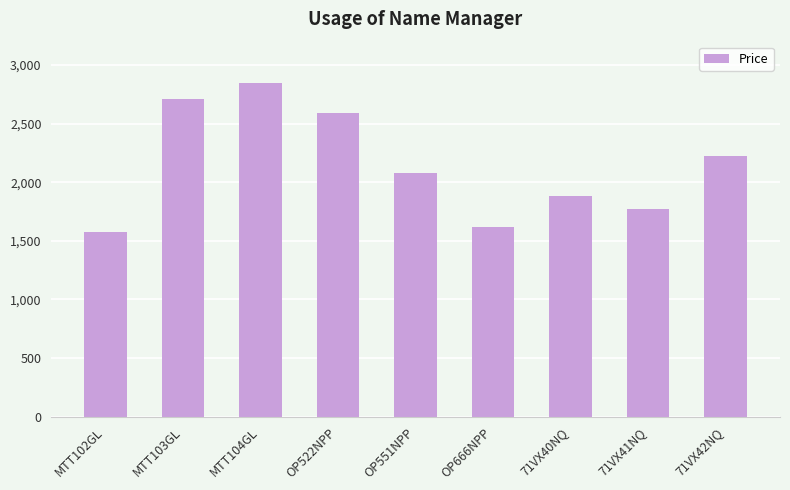

How many values are below 2078?

4